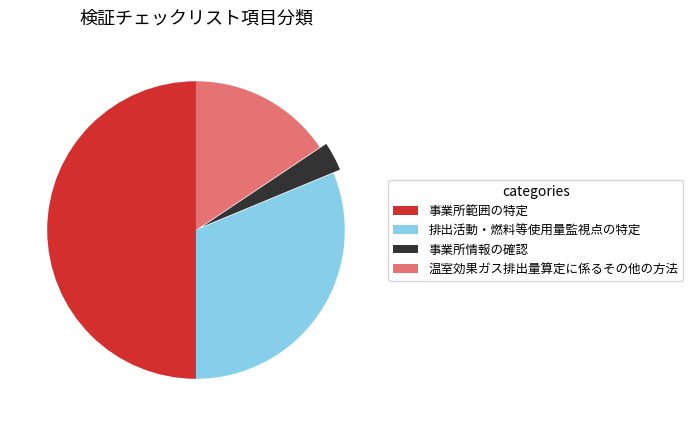

What is the ratio of the value at 排出活動・燃料等使用量監視点の特定 to the value at 温室効果ガス排出量算定に係るその他の方法?

2.0